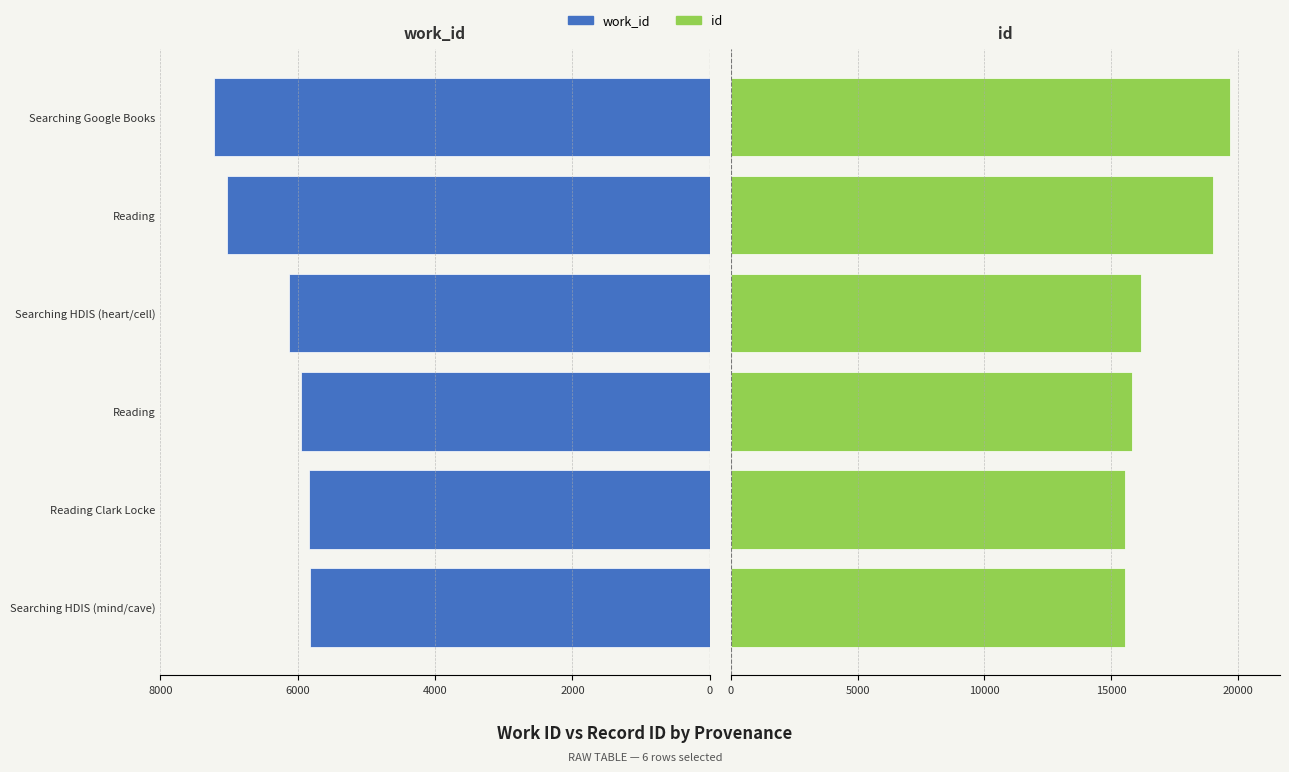

What is the smallest value displayed?

5822